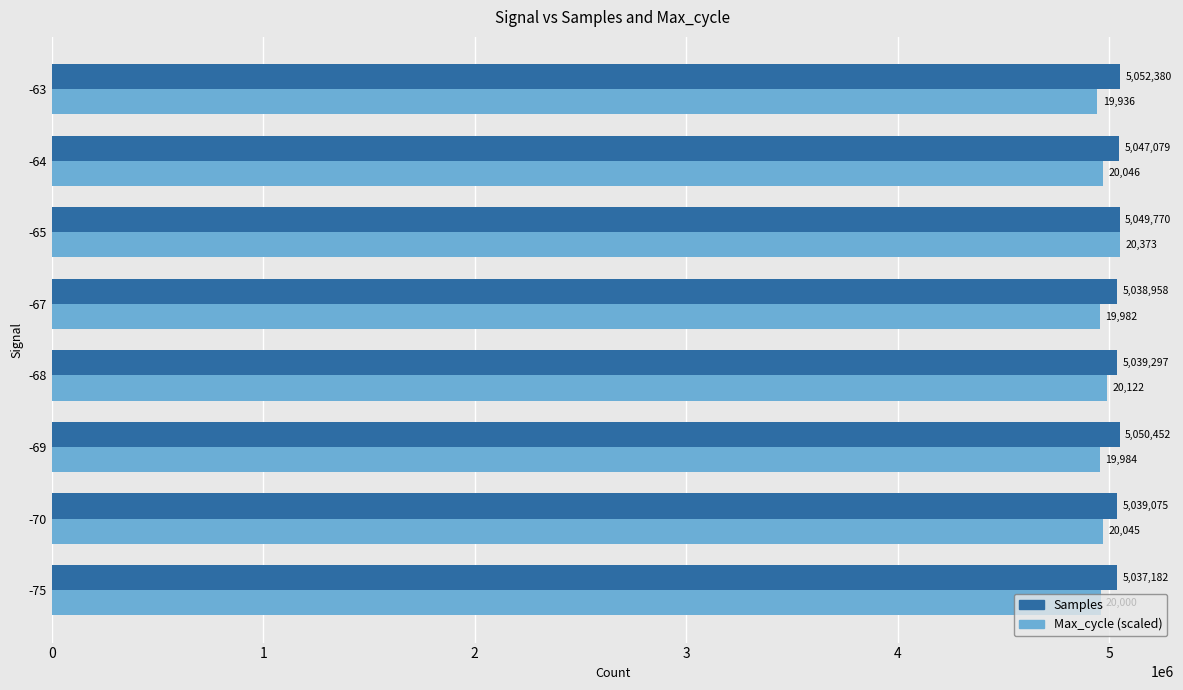

How many values in the Max_cycle (scaled) series are below 4971037?

4